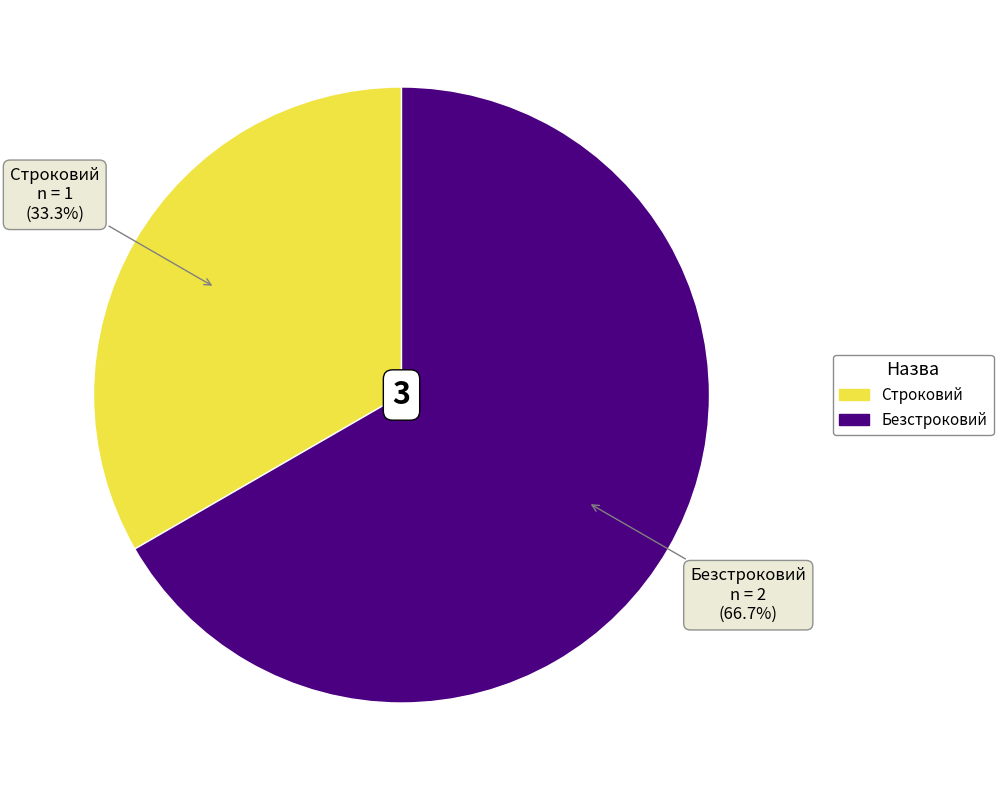

Which has a higher value, Строковий or Безстроковий?

Безстроковий